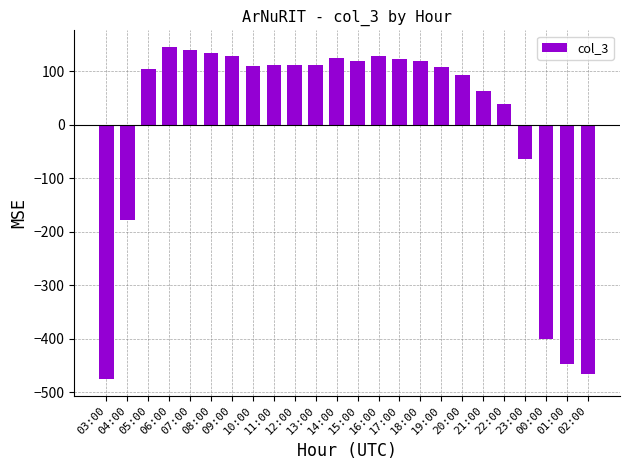

What is the ratio of the value at 16:00 to the value at 14:00?

1.0